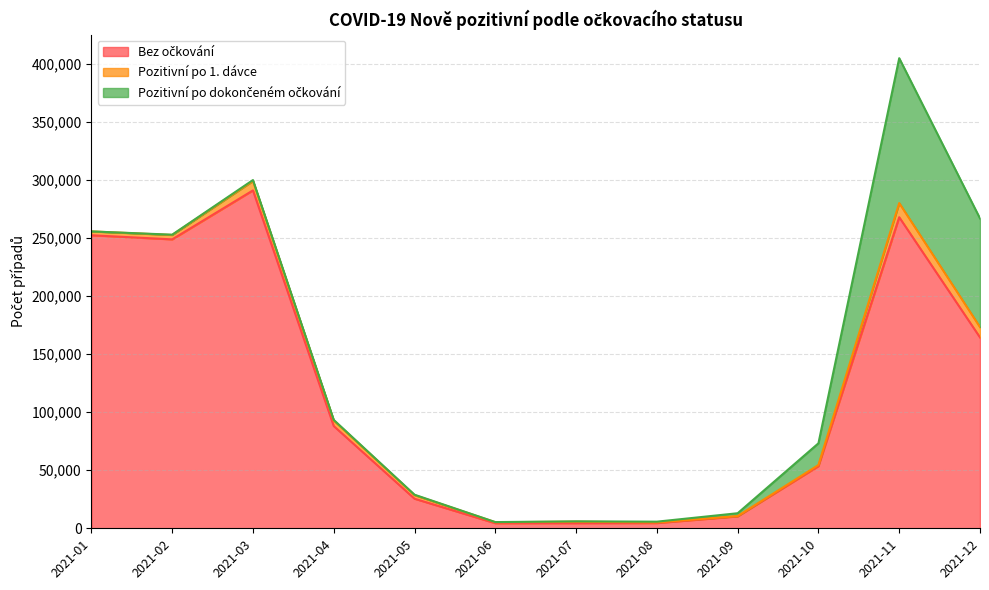

True or false: Pozitivní po dokončeném očkování has a value of 124823 at 2021-11.

True